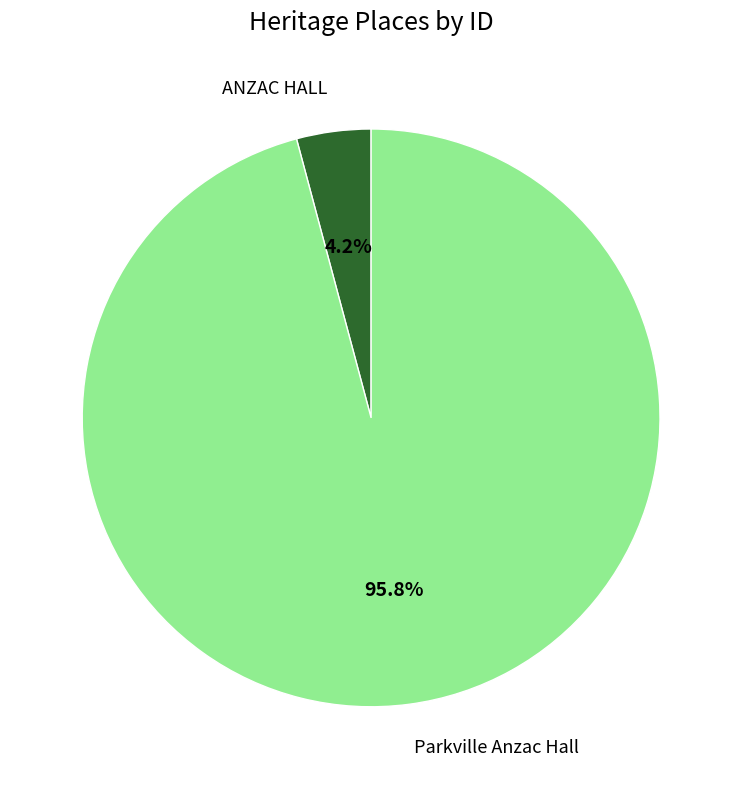

Which category has the smallest portion of the pie?

ANZAC HALL